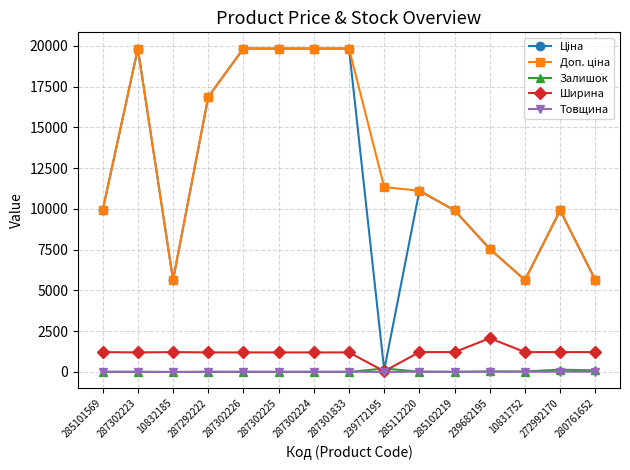

The Ширина series shows 2014.5 at 285101569. True or false?

False